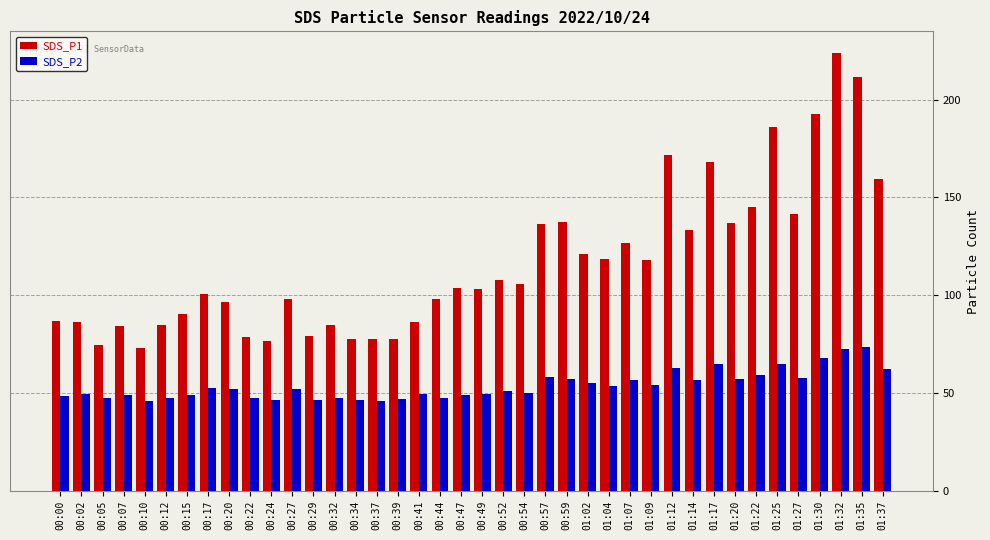

What is the maximum value for SDS_P1?

223.7